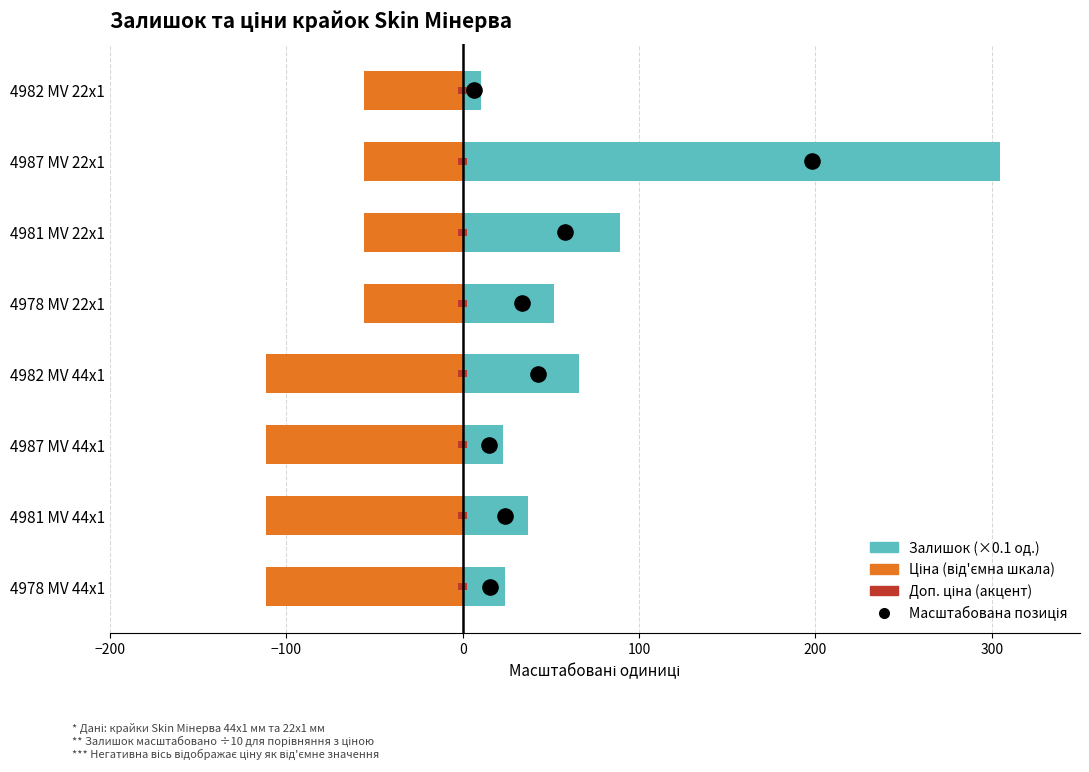

At how many categories does at least one series exceed 233?

1